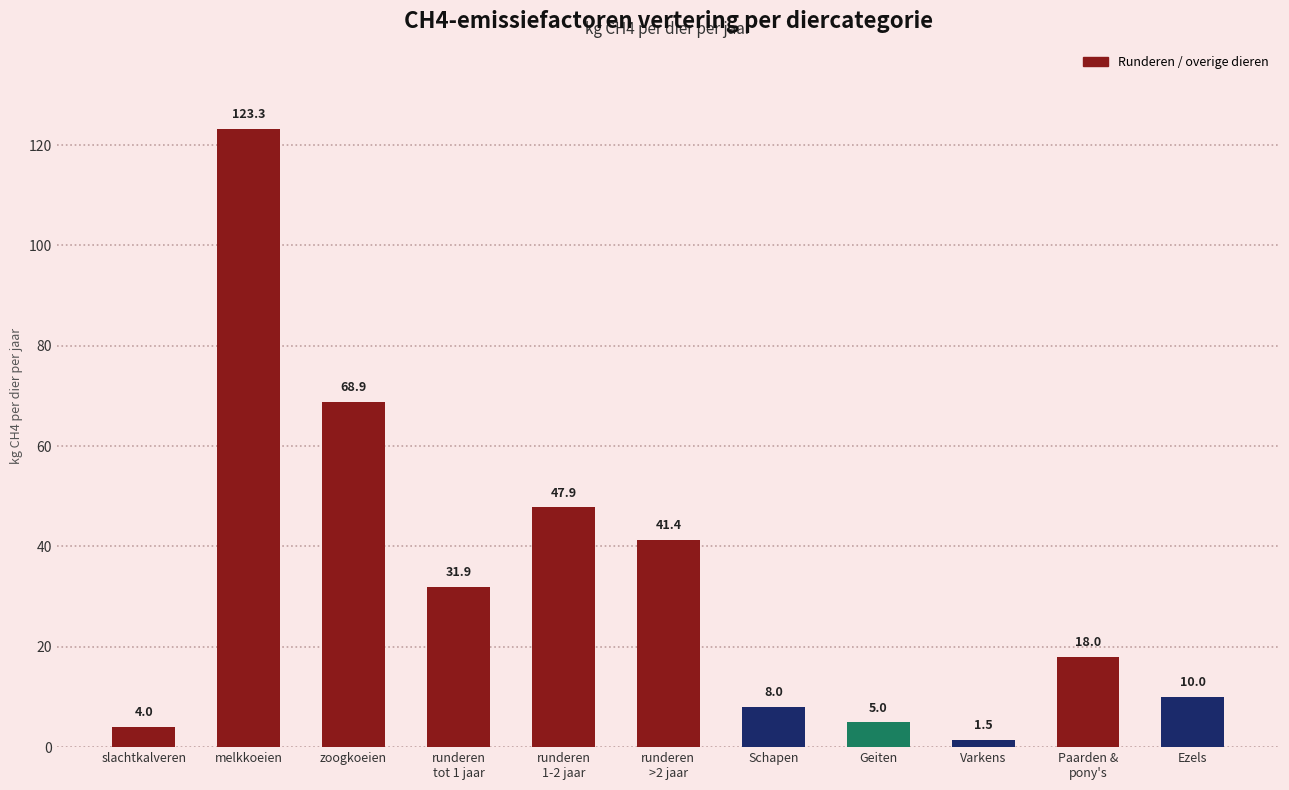

Is it true that the value at Paarden &
pony's is 18.0?

True